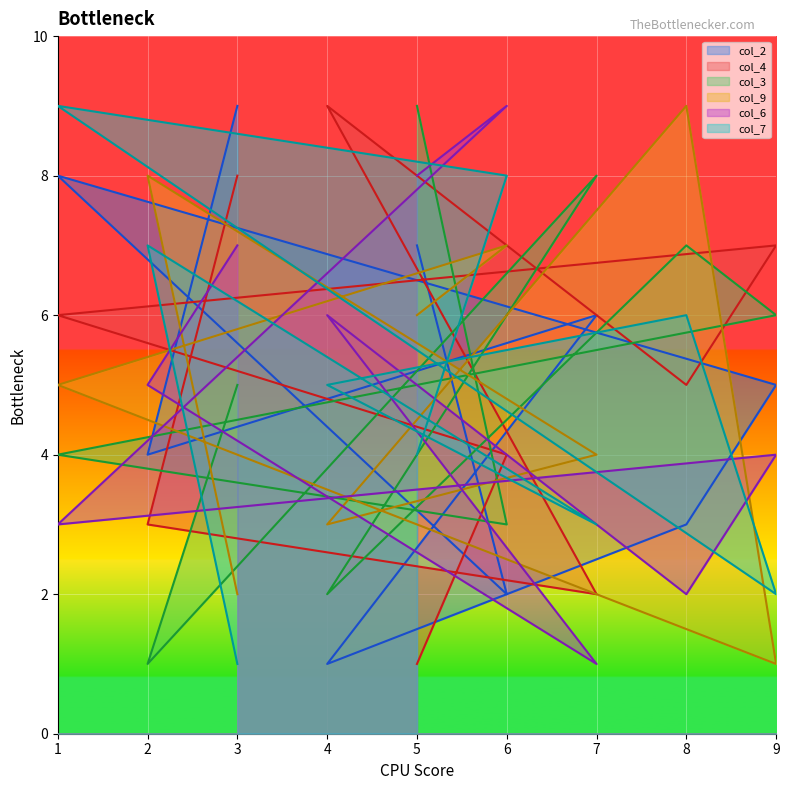

The value of col_3 at 2 is 0. True or false?

False